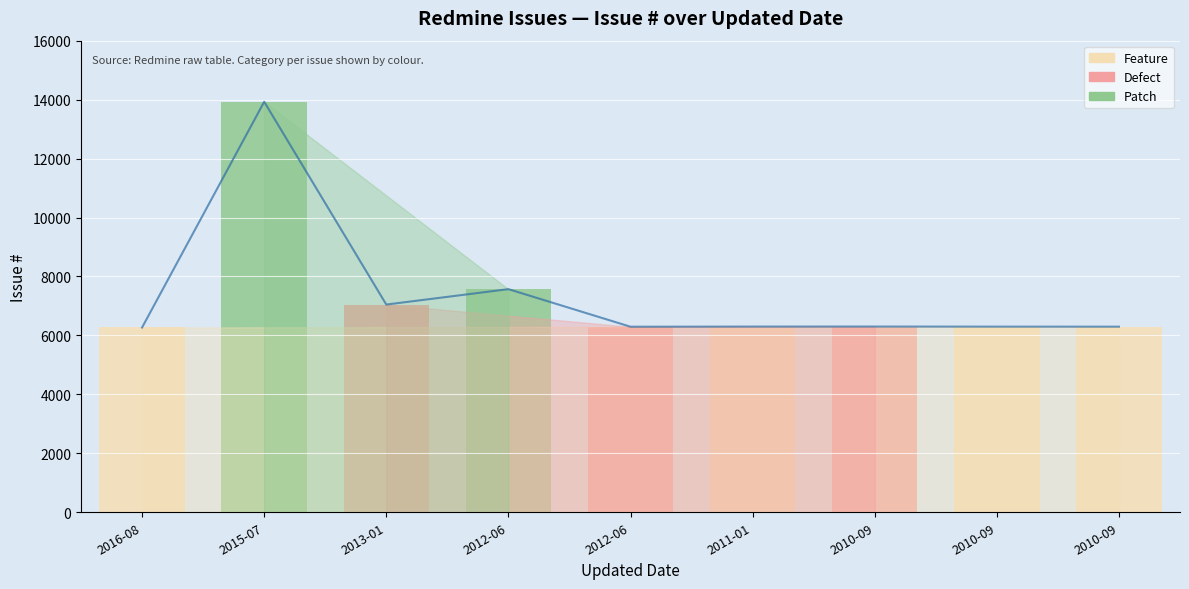

Is it true that the value at 2012-06 is 13063?

False